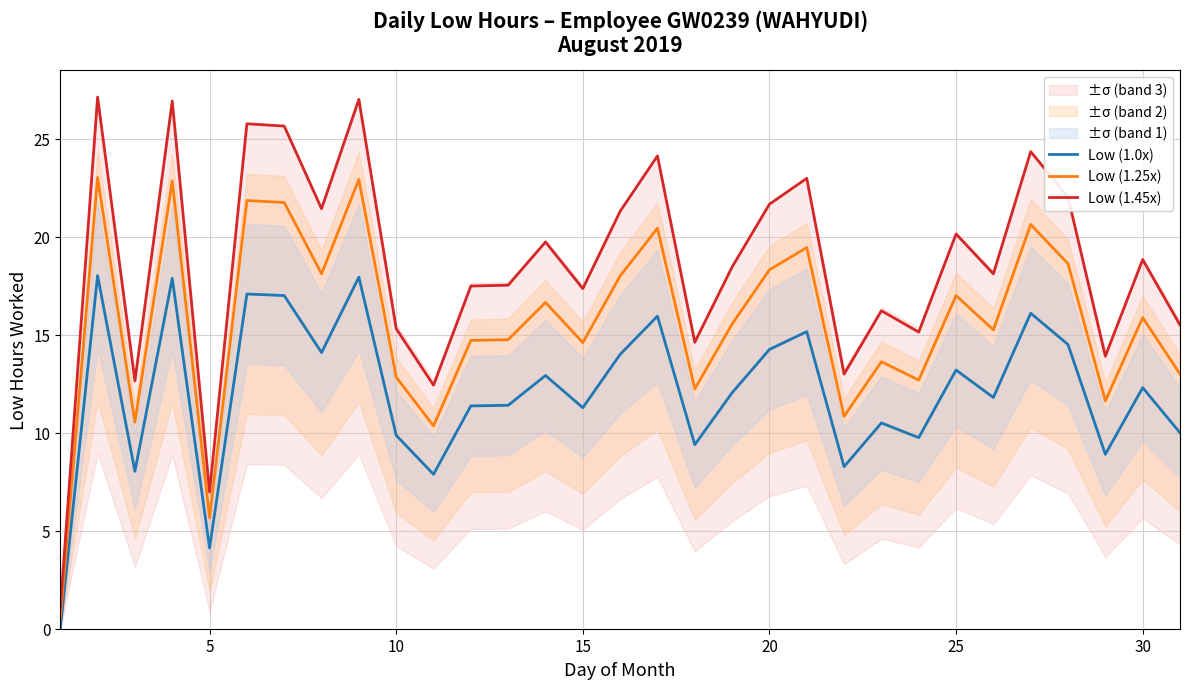

Reading left to right, extract all data points from this chart.

Low (1.0x): 0.0	18.0	8.0	17.9	4.1	17.1	17.0	14.1	17.9	9.9	7.9	11.4	11.4	12.9	11.3	14.0	15.9	9.4	12.0	14.2	15.2	8.3	10.5	9.8	13.2	11.8	16.1	14.5	8.9	12.3	10.0
Low (1.25x): 0.5	23.0	10.5	22.8	5.7	21.8	21.8	18.1	22.9	12.8	10.3	14.7	14.8	16.6	14.6	18.0	20.4	12.2	15.5	18.3	19.4	10.8	13.6	12.7	17.0	15.2	20.6	18.6	11.6	15.9	13.0
Low (1.45x): 1.0	27.1	12.6	26.9	7.0	25.8	25.6	21.4	27.0	15.3	12.4	17.5	17.5	19.7	17.4	21.3	24.1	14.6	18.5	21.7	23.0	13.0	16.2	15.1	20.1	18.1	24.3	22.0	13.9	18.8	15.5